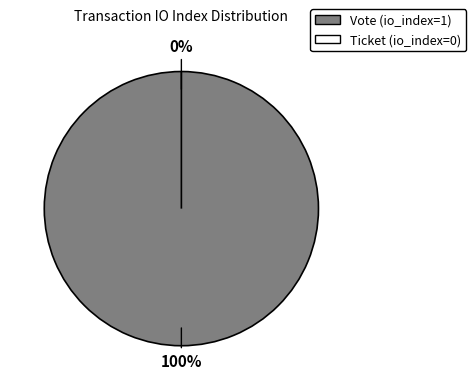

To the nearest percent, what is the difference between the Vote (io_index=1) and Ticket (io_index=0) slice percentages?

100%